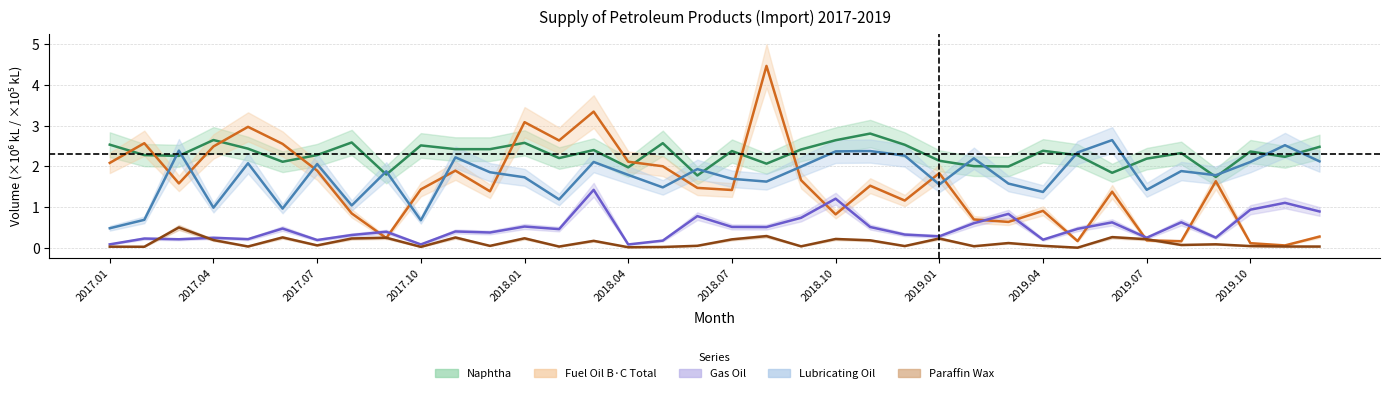

What is the total value across all series at 2019.10?

5.6